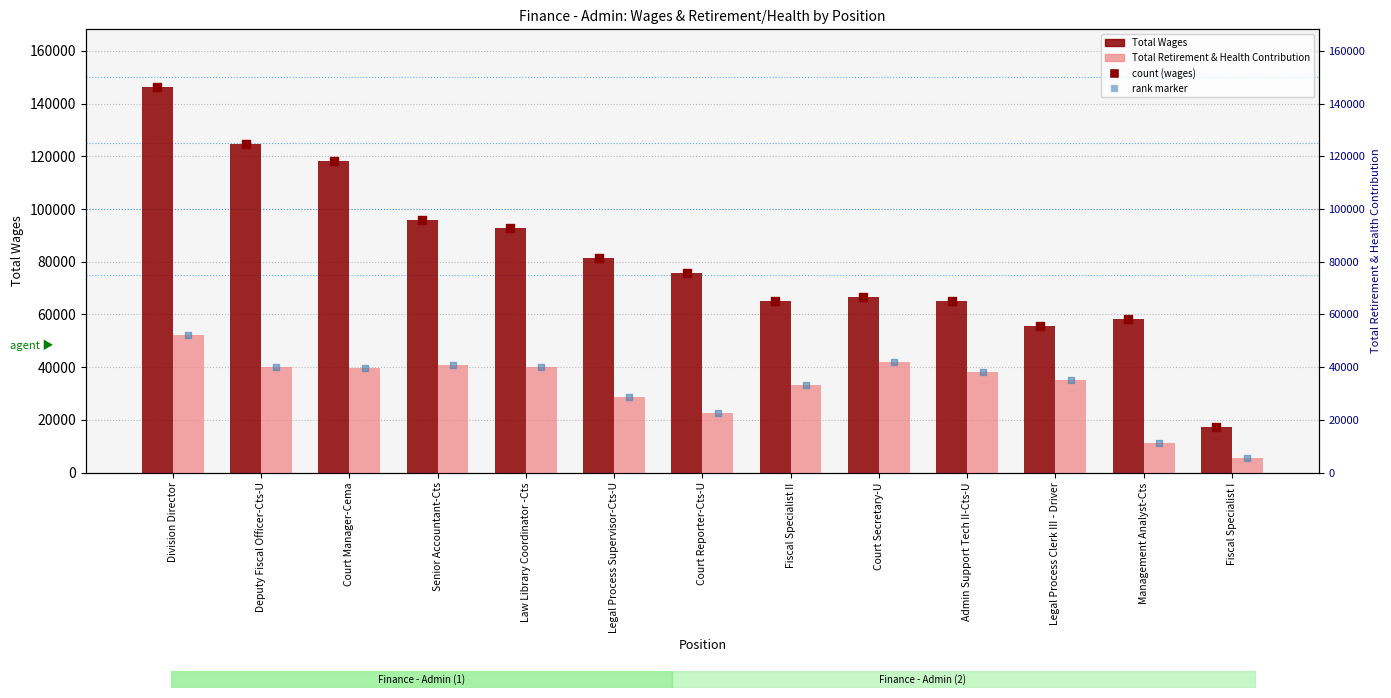

Which series contains the lowest Y value?

Total Retirement & Health Contribution